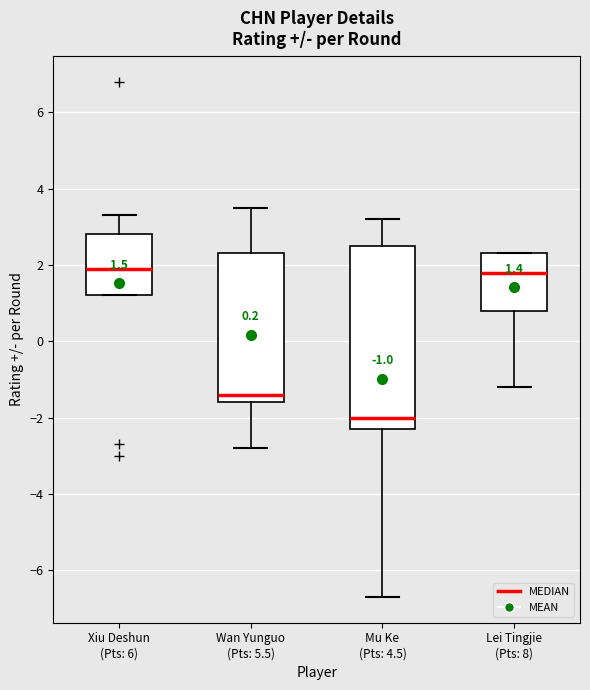

Comparing the boxes themselves (not the whiskers), which one is the tallest?

Mu Ke (Pts: 4.5)